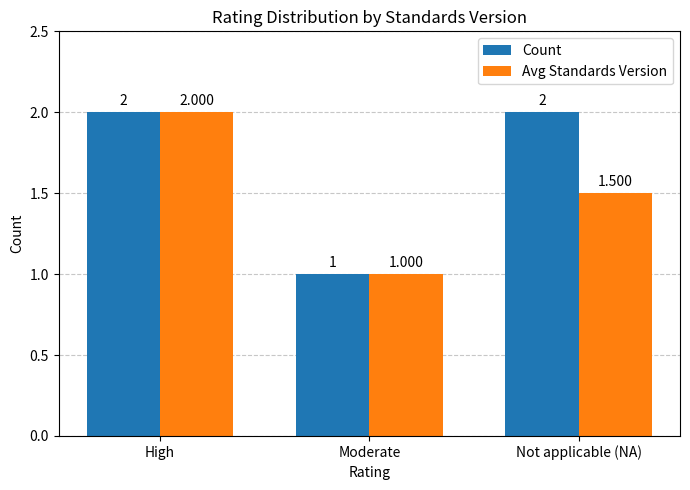

Which category has the lowest value across all series?

Moderate